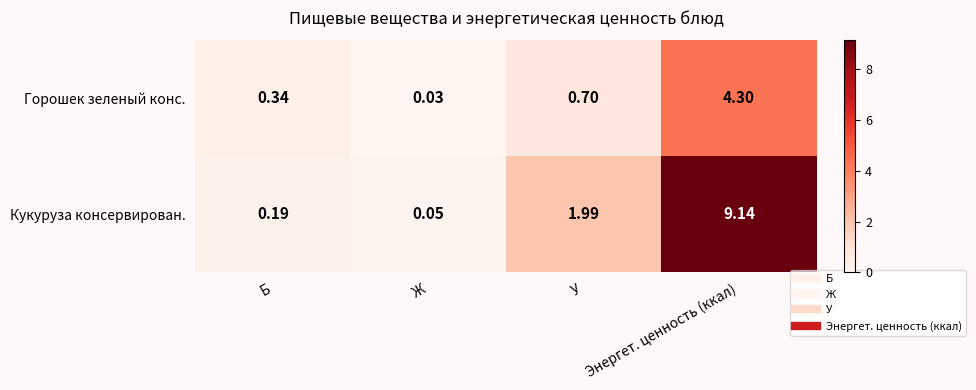

Rank the series by their maximum value, from lowest to highest.

Горошек зеленый конс., Кукуруза консервирован.